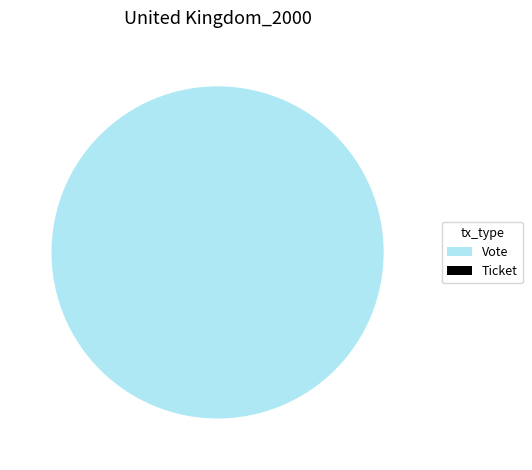

To the nearest percent, what is the difference between the Vote and Ticket slice percentages?

100%